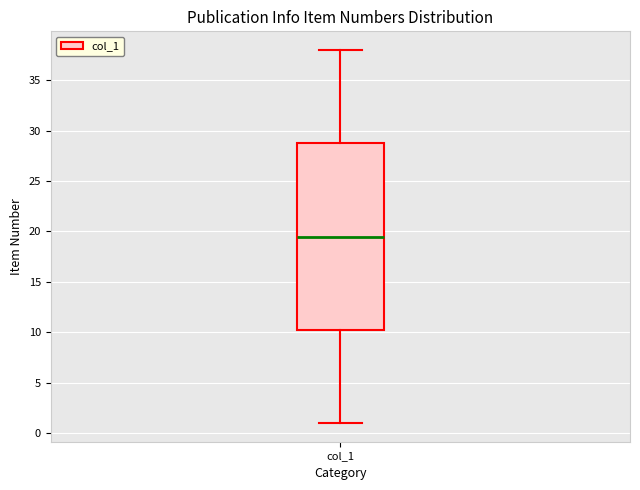

Read this box plot against the y-axis: the position of the median line, the range covered by the box, and the ends of both whiskers. The values are not printed on the chart, so give them approximately, as read against the axis.

median 19.5, box 10.5 to 29.0, whiskers 1.0 to 38.0